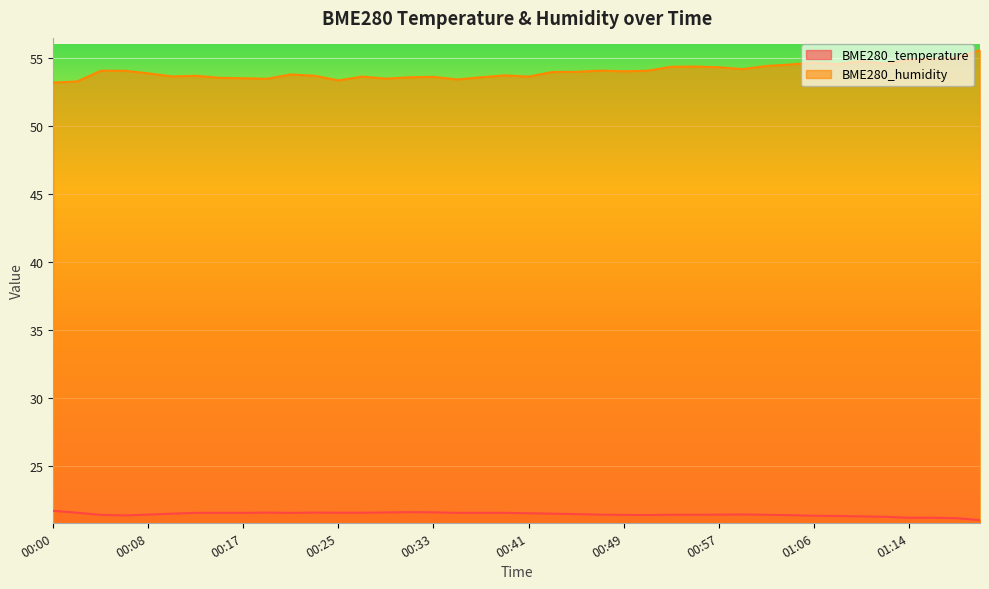

What is the lowest value of the BME280_temperature series?

21.0